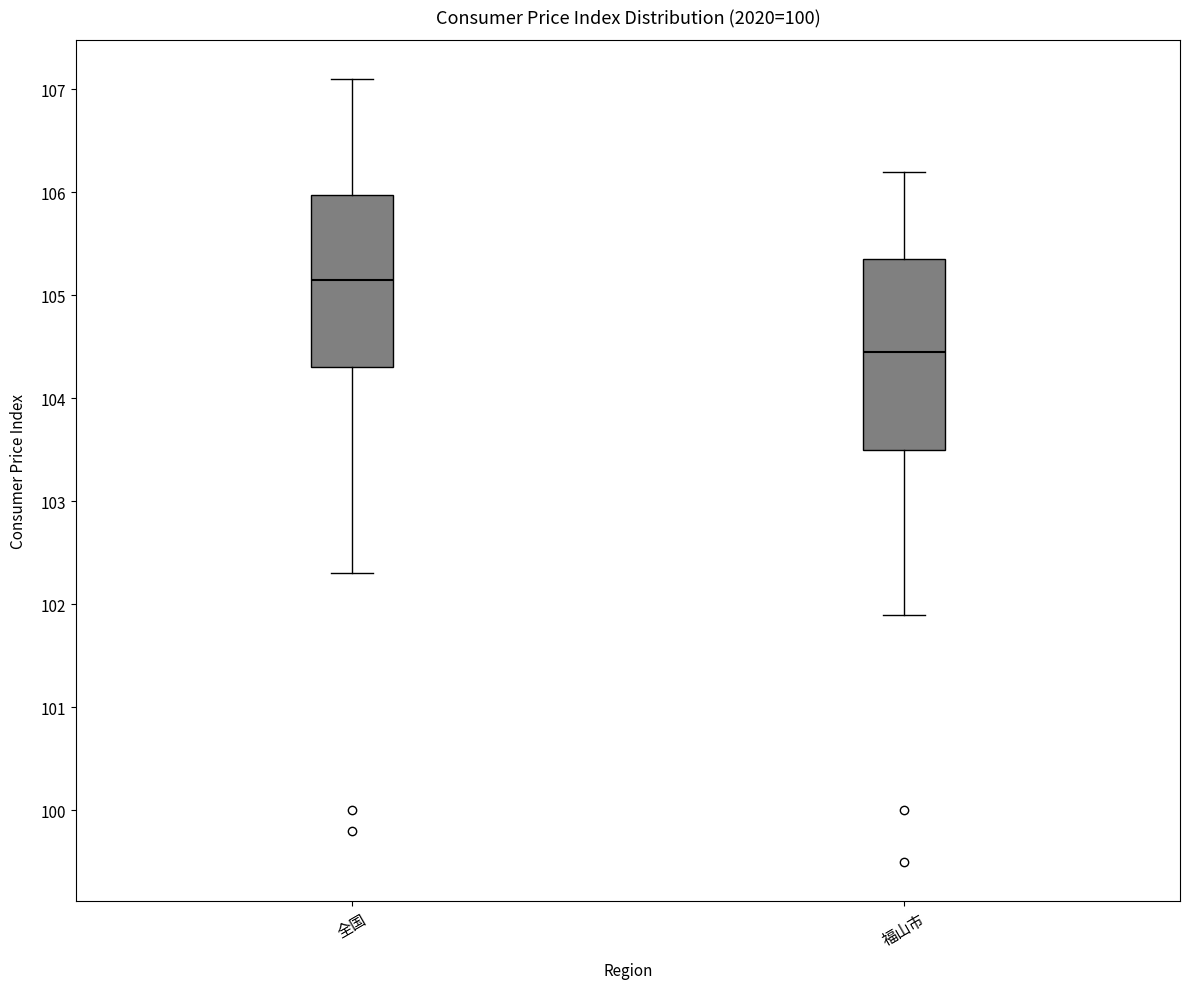

Reading left to right, transcribe this box plot: for each box, give where its median line is, the range the box spans, and where its two whiskers end, as read against the y-axis. The values are not printed on the chart, so give them approximately, as read against the axis.

全国: median 105.2, box 104.3 to 106.0, whiskers 102.3 to 107.1
福山市: median 104.5, box 103.5 to 105.4, whiskers 101.9 to 106.2